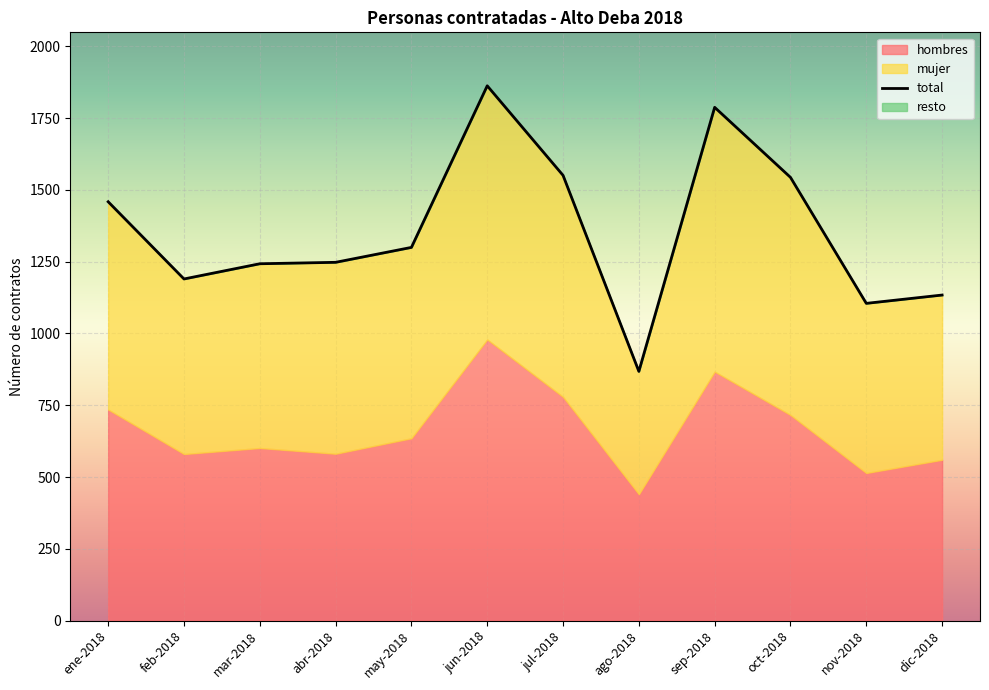

What is the ratio of the value at jul-2018 to the value at ago-2018?

1.8